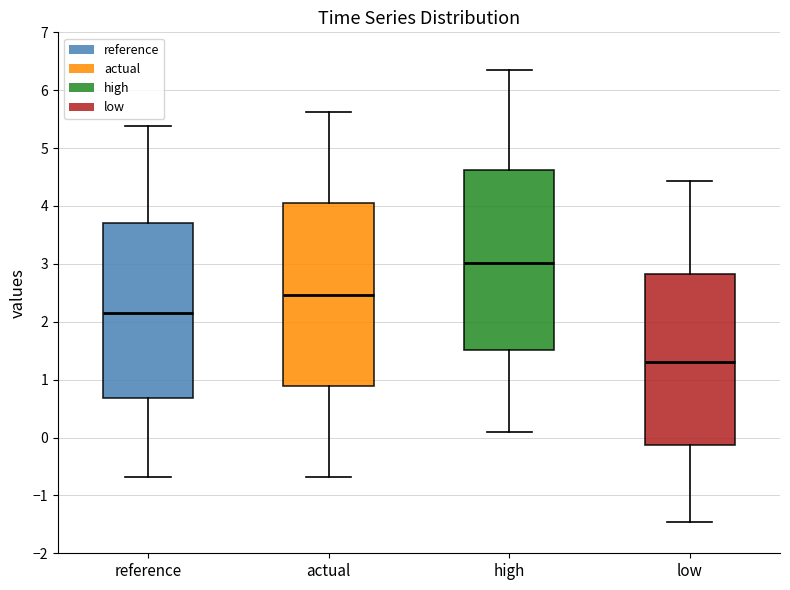

Reading left to right, read every box against the y-axis: the position of its median line, the range the box covers, and the ends of its whiskers. The values are not printed on the chart, so give them approximately, as read against the axis.

reference: median 2.1, box 0.7 to 3.7, whiskers -0.7 to 5.4
actual: median 2.5, box 0.9 to 4.0, whiskers -0.7 to 5.6
high: median 3.0, box 1.5 to 4.6, whiskers 0.1 to 6.3
low: median 1.3, box -0.1 to 2.8, whiskers -1.5 to 4.4